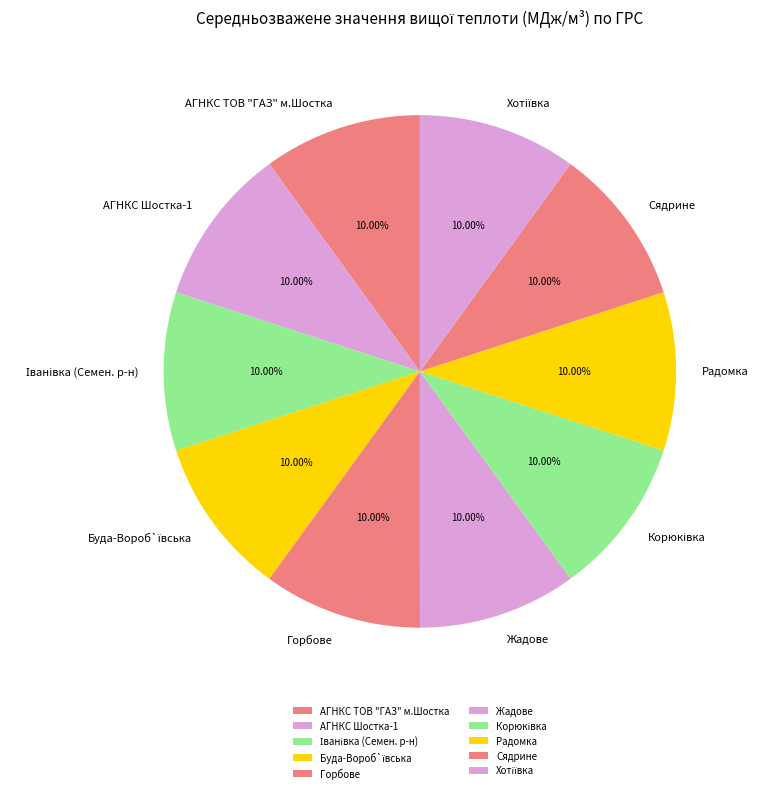

What percentage do Радомка and Сядрине together represent?

20.0%